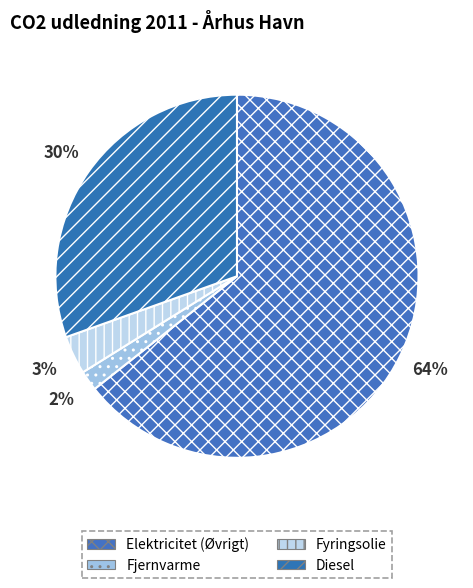

Count the number of slices in the pie.

4